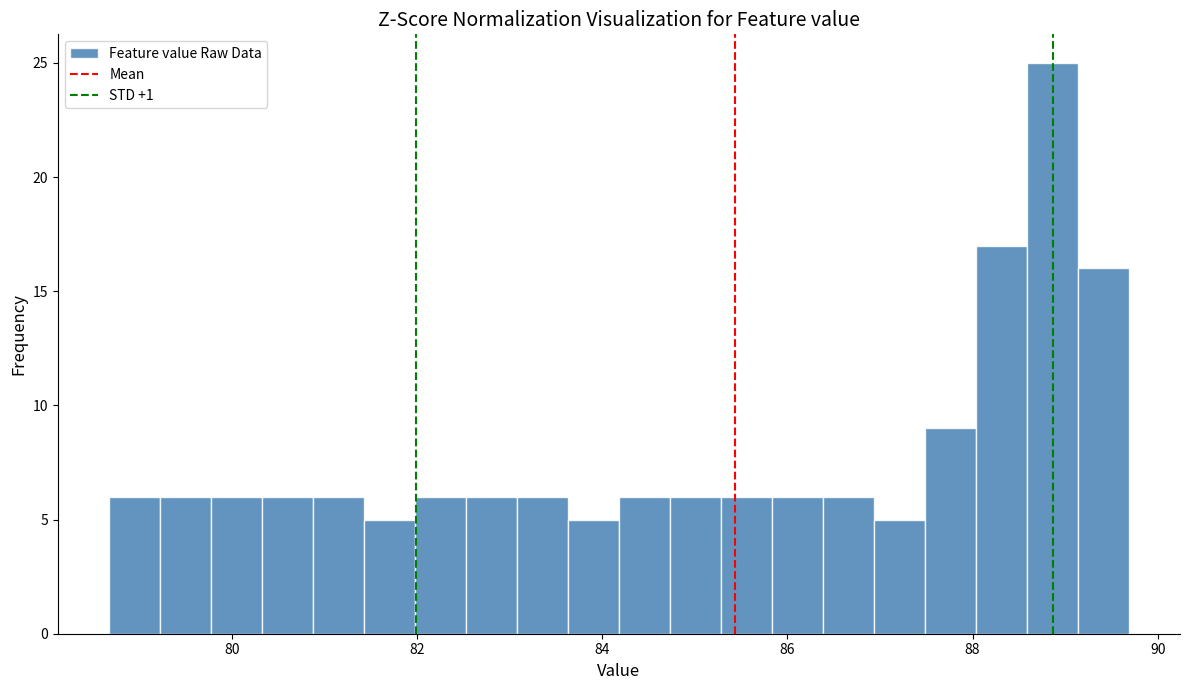

Around what value on the x-axis is the tallest bar? Give the approximate position of its centre, as read against the axis.

88.8